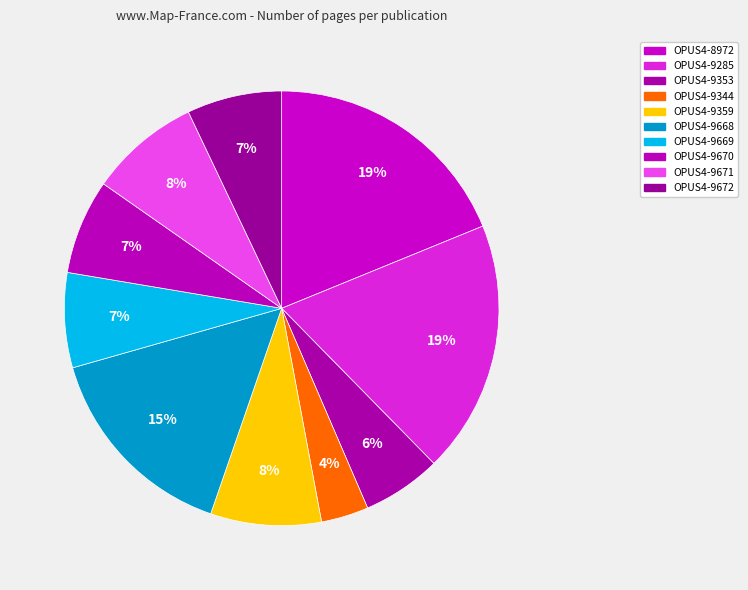

To the nearest percent, what portion does OPUS4-9353 represent?

6%